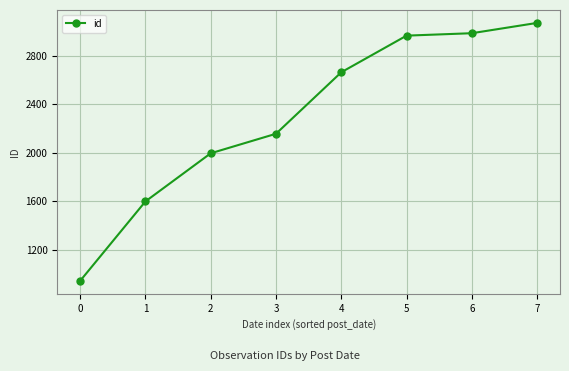

At which label is the value closest to 2006?

2